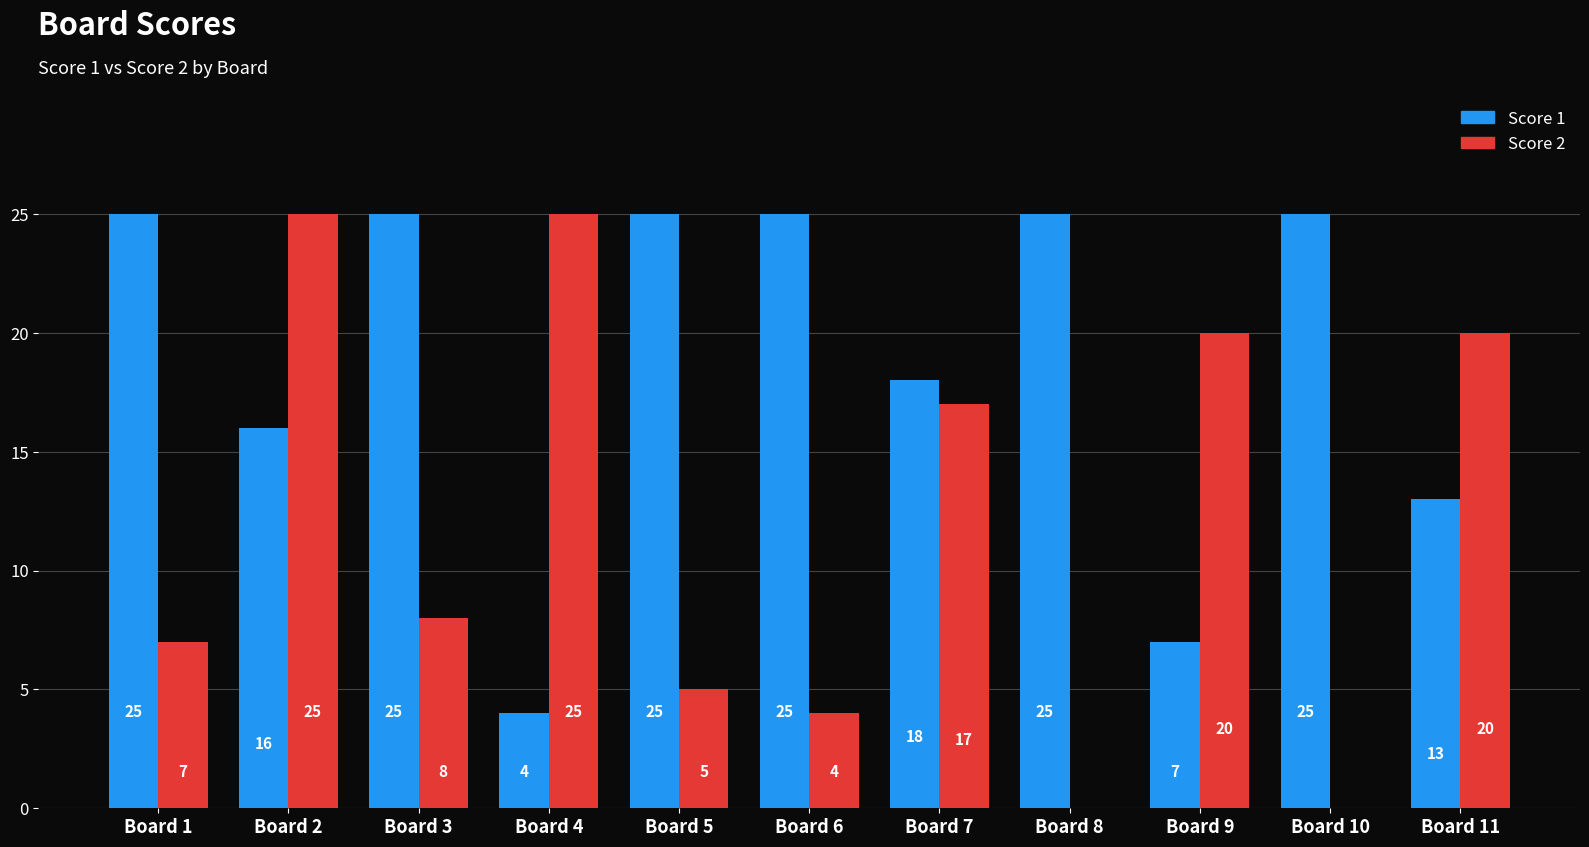

Between Board 3 and Board 4, which series saw the biggest shift?

Score 1